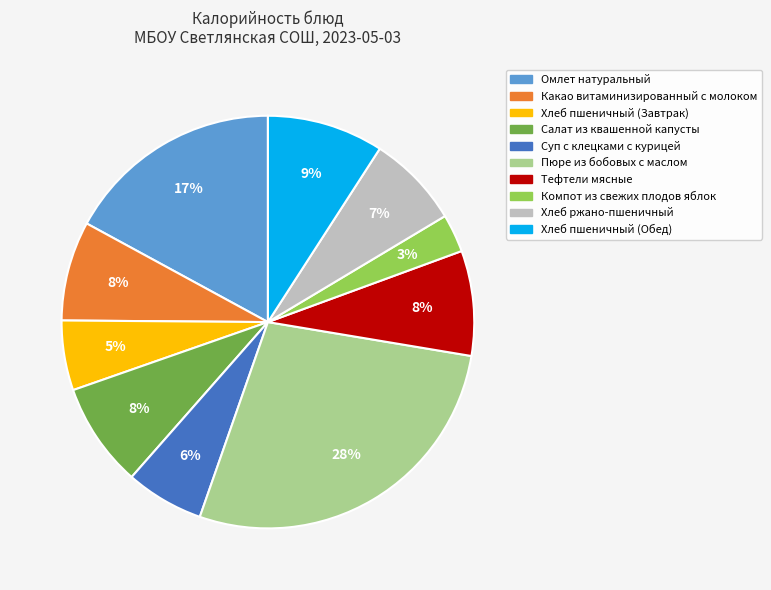

Which has a higher value, Салат из квашенной капусты or Омлет натуральный?

Омлет натуральный